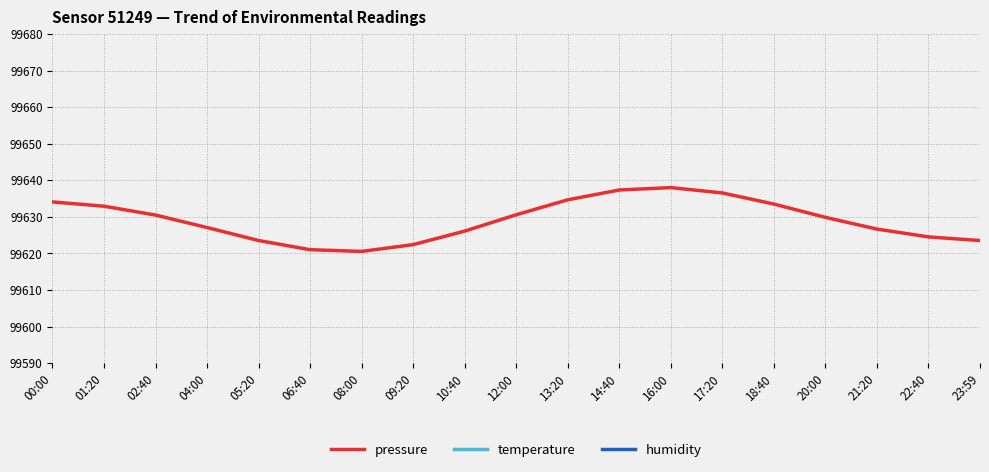

What is the spread (max minus min) of values at 17:20?

53315.4